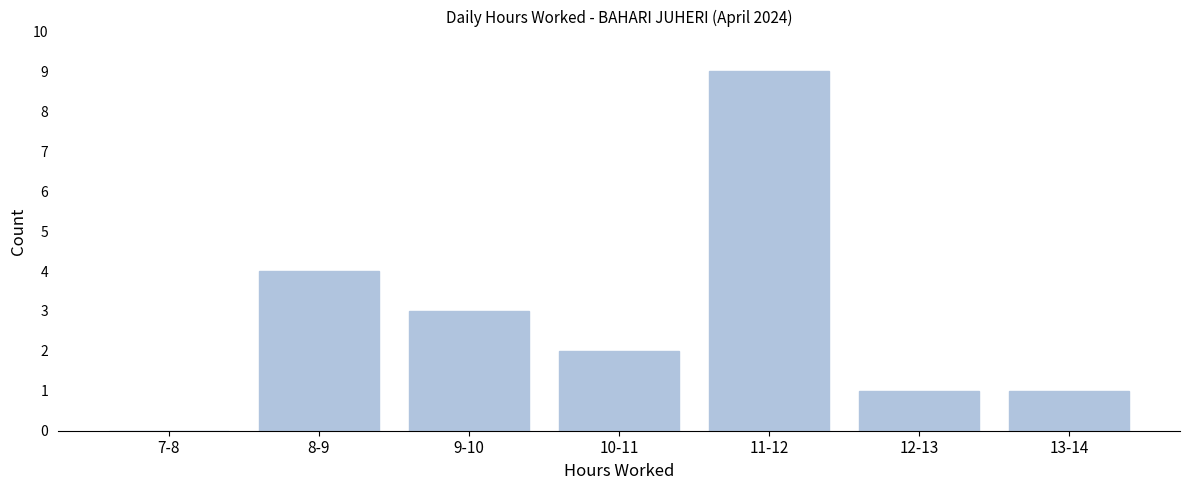

Reading left to right, transcribe all the data shown in this chart.

7-8=0	8-9=4	9-10=3	10-11=2	11-12=9	12-13=1	13-14=1